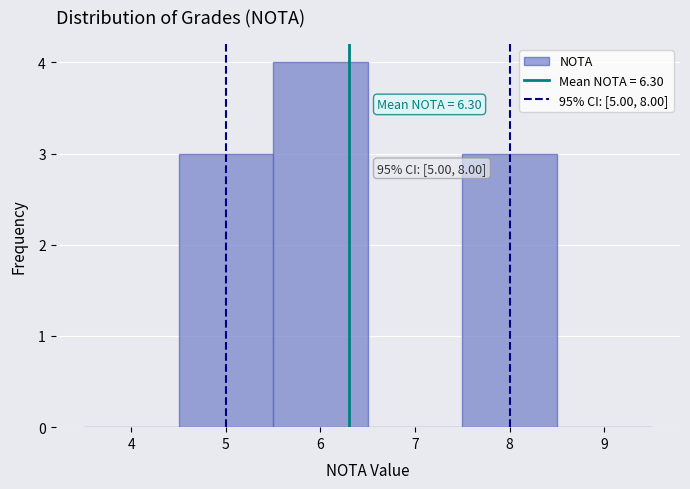

Which range on the x-axis has the tallest bar?

5.5 to 6.5